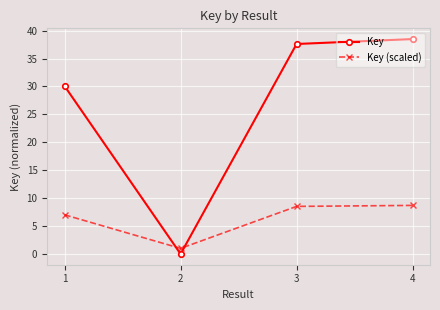

Rank the series at 1 from lowest to highest value.

Key (scaled), Key